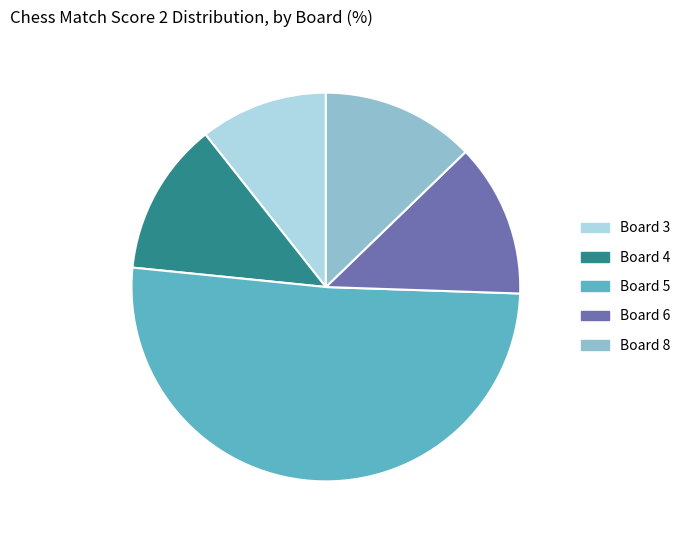

Which slice is the largest?

Board 5